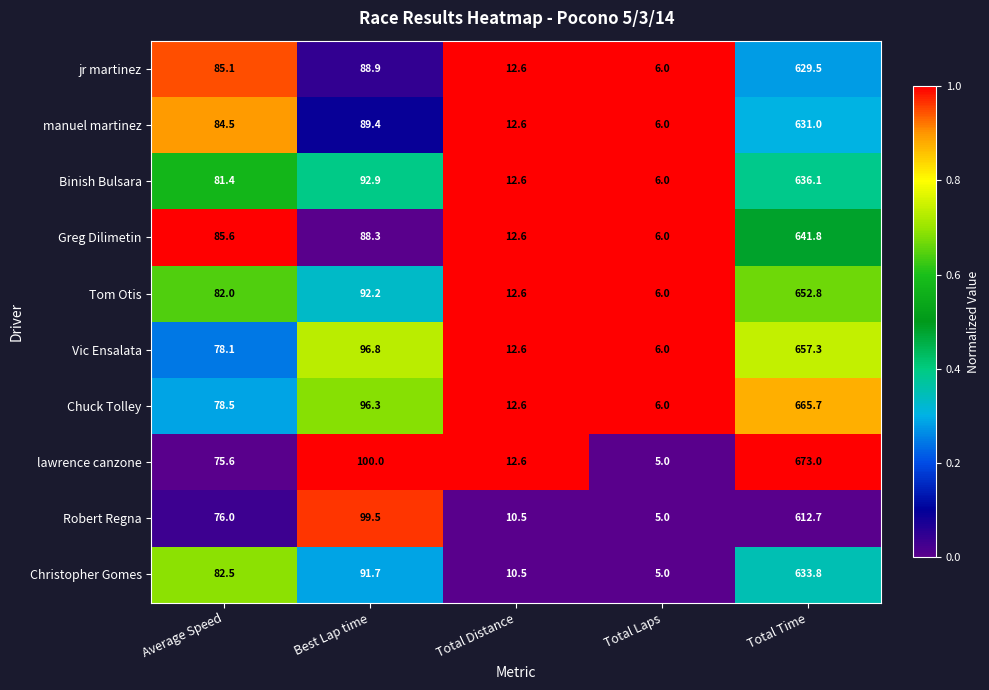

List the labels in order of Binish Bulsara value, smallest first.

Total Laps, Total Distance, Average Speed, Best Lap time, Total Time